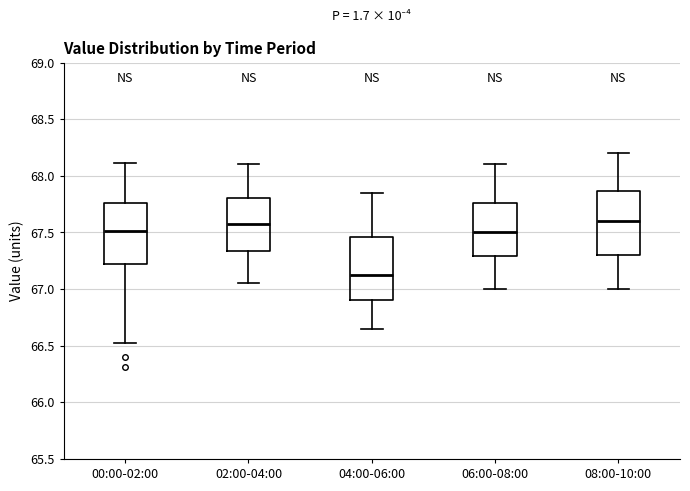

Where does the lower whisker of the box for 04:00-06:00 end on the y-axis? The values are not printed on the chart, so give them approximately, as read against the axis.

66.65